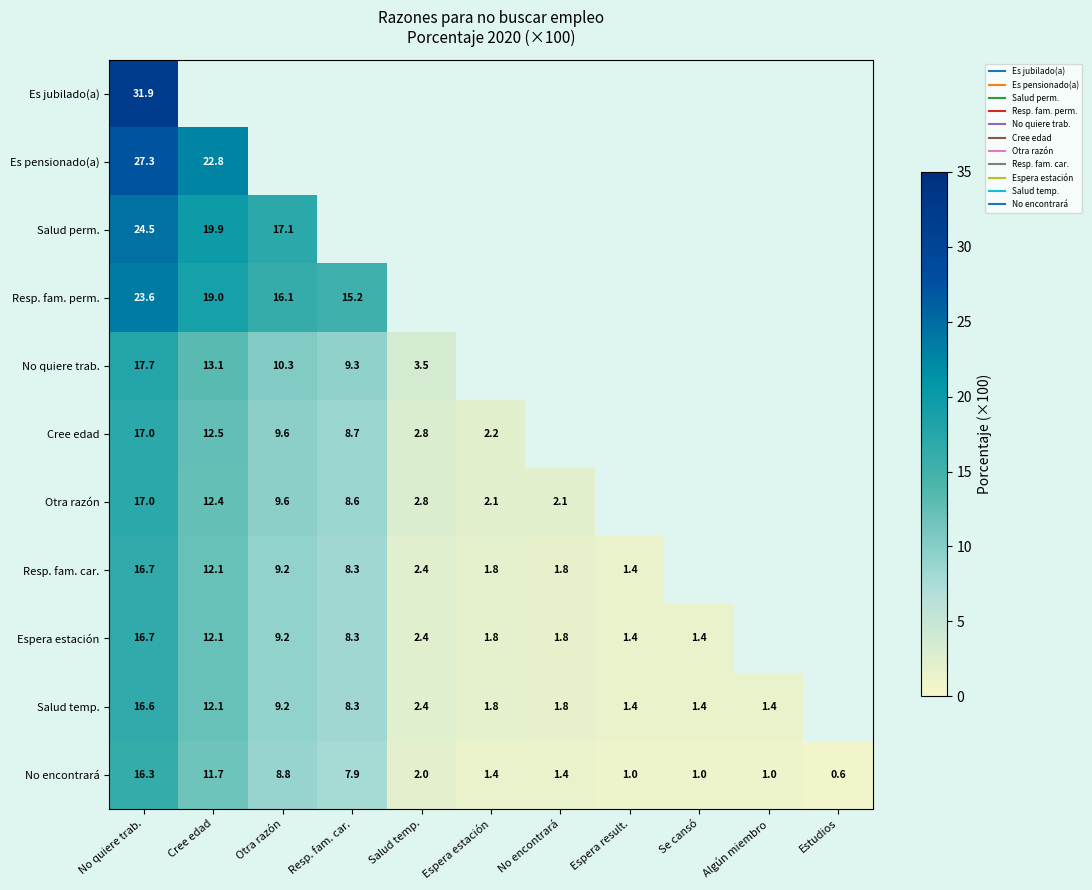

Which category has the highest value across all series?

No quiere trab.